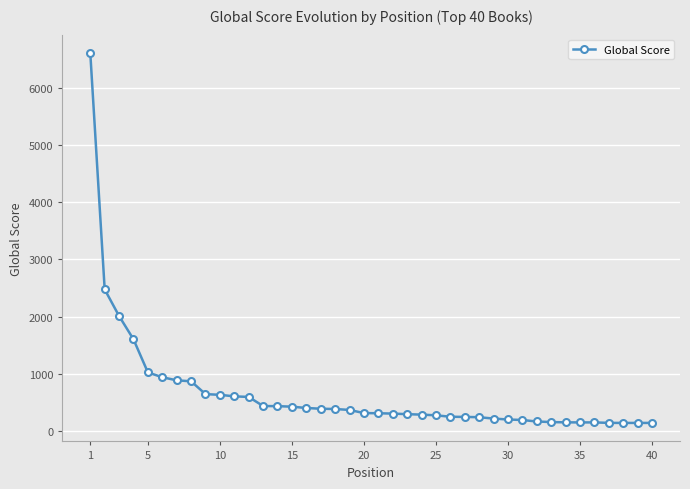

What is the sum of all values?

26296